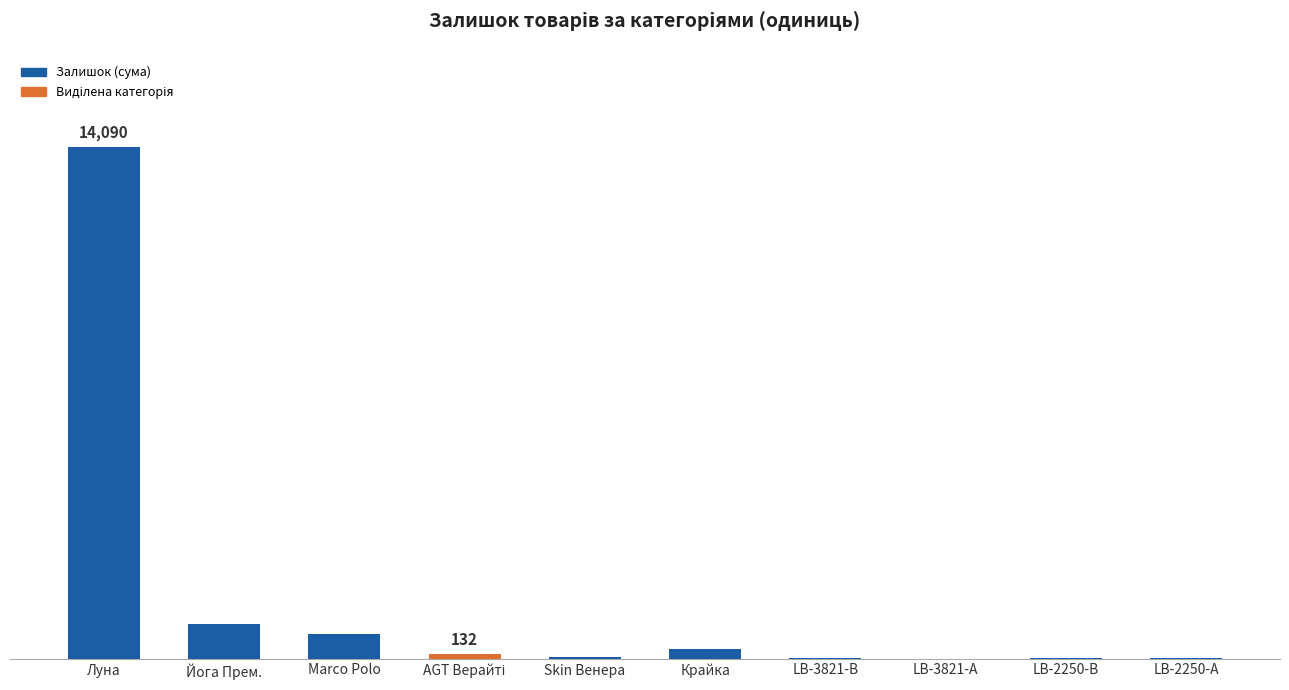

Are the bars horizontal?

No